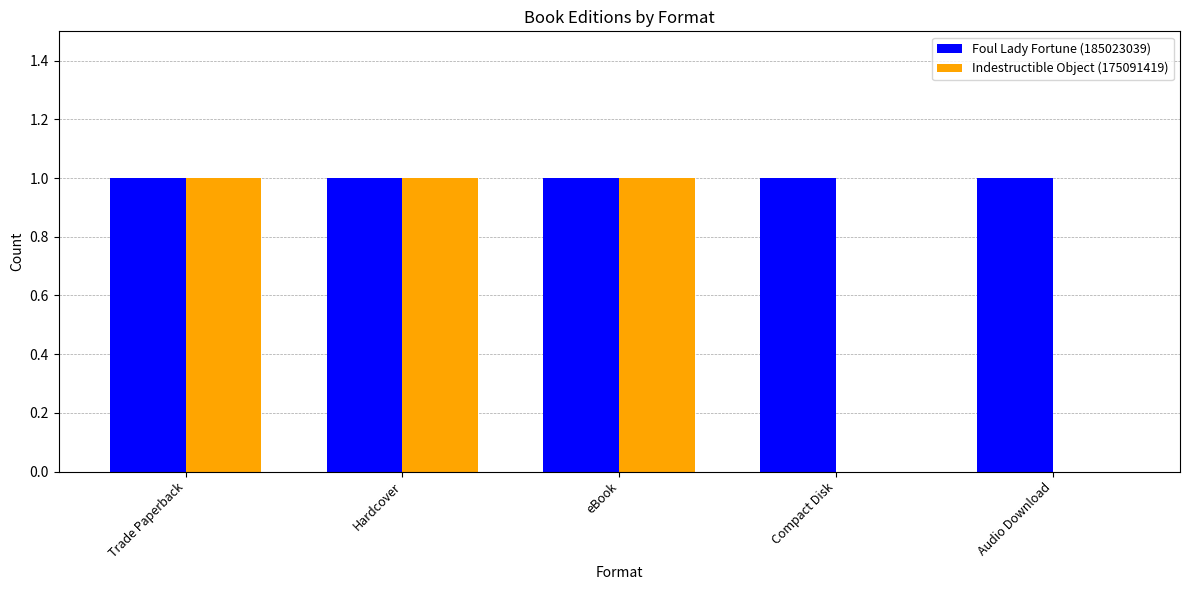

Read the Indestructible Object (175091419) value at Trade Paperback.

1